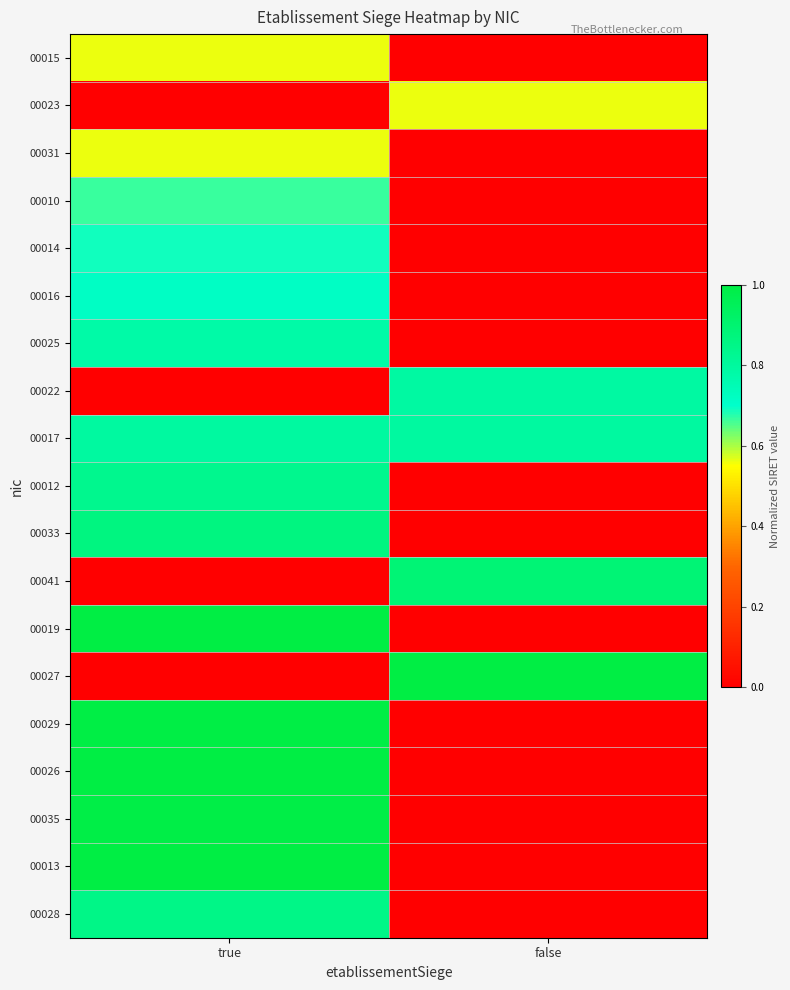

Reading left to right, extract all data points from this chart.

00015: true=0.6	false=0.0
00023: true=0.0	false=0.6
00031: true=0.6	false=0.0
00010: true=0.7	false=0.0
00014: true=0.7	false=0.0
00016: true=0.7	false=0.0
00025: true=0.8	false=0.0
00022: true=0.0	false=0.8
00017: true=0.8	false=0.8
00012: true=0.8	false=0.0
00033: true=0.9	false=0.0
00041: true=0.0	false=0.9
00019: true=1.0	false=0.0
00027: true=0.0	false=1.0
00029: true=1.0	false=0.0
00026: true=1.0	false=0.0
00035: true=1.0	false=0.0
00013: true=1.0	false=0.0
00028: true=0.8	false=0.0